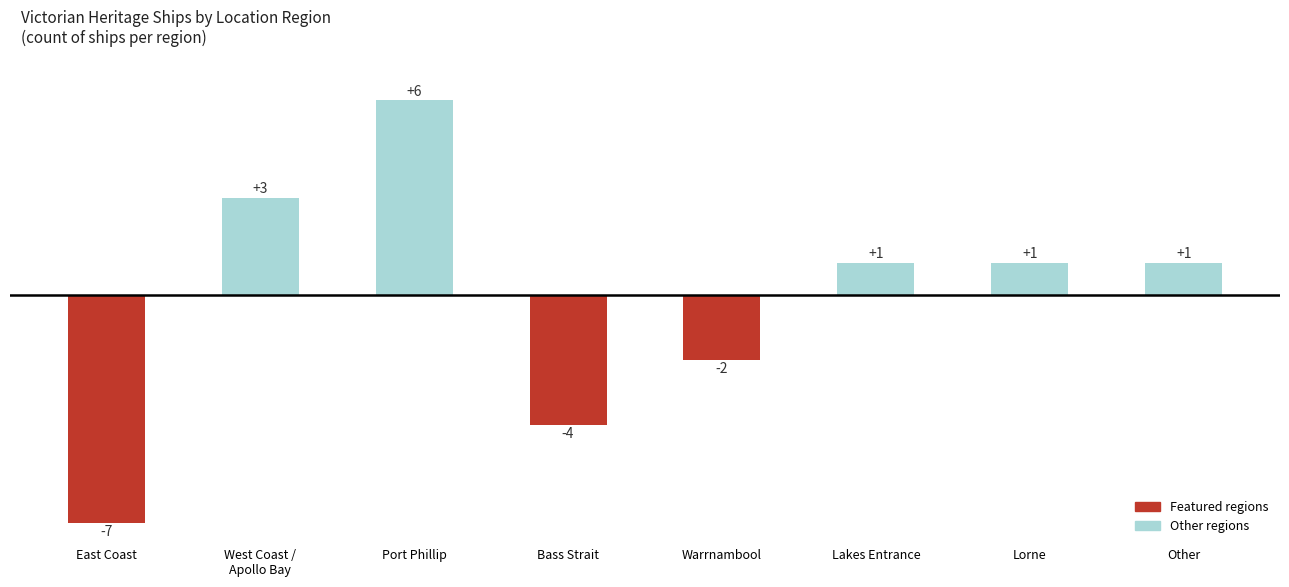

What is the difference between the maximum and minimum values?

13